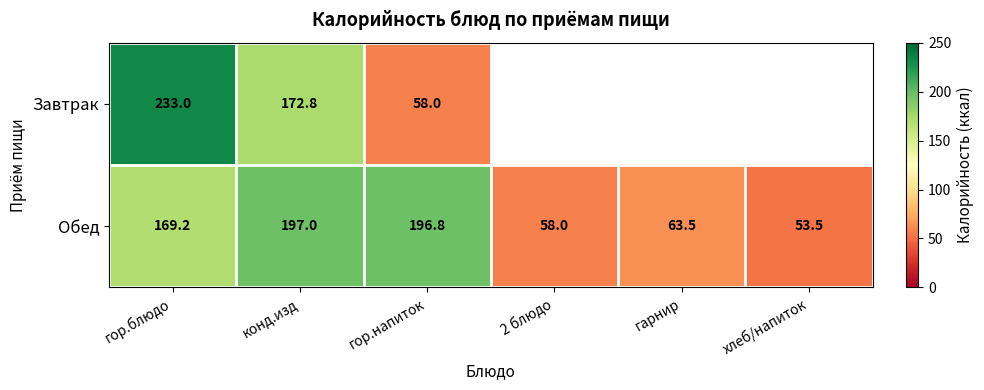

What is the maximum value for Обед?

197.0